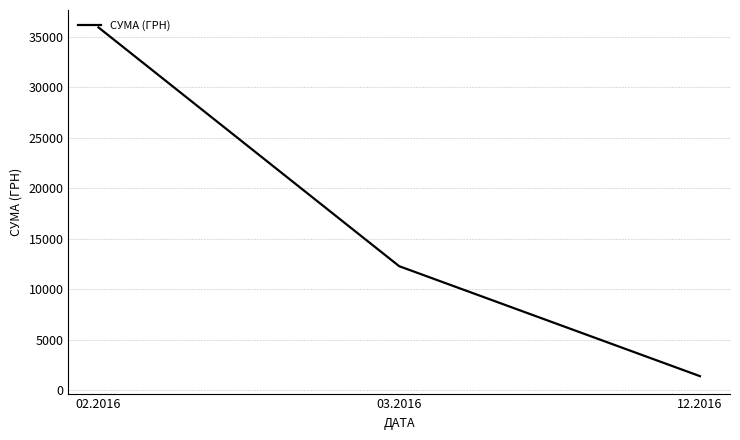

Between 03.2016 and 02.2016, which is larger?

02.2016